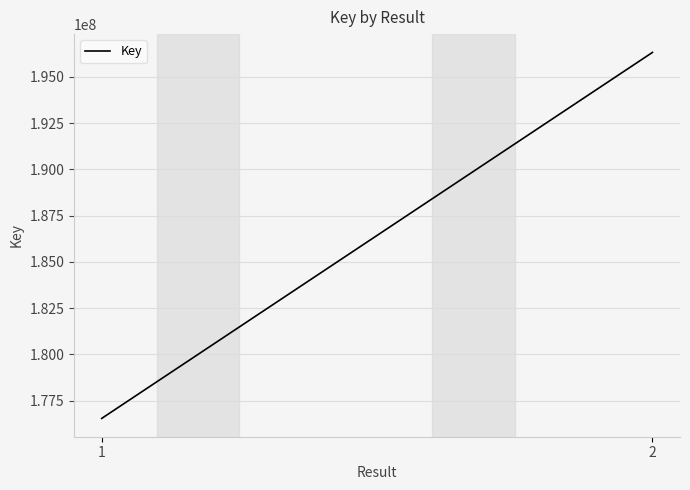

Which category has the lowest value across all series?

1